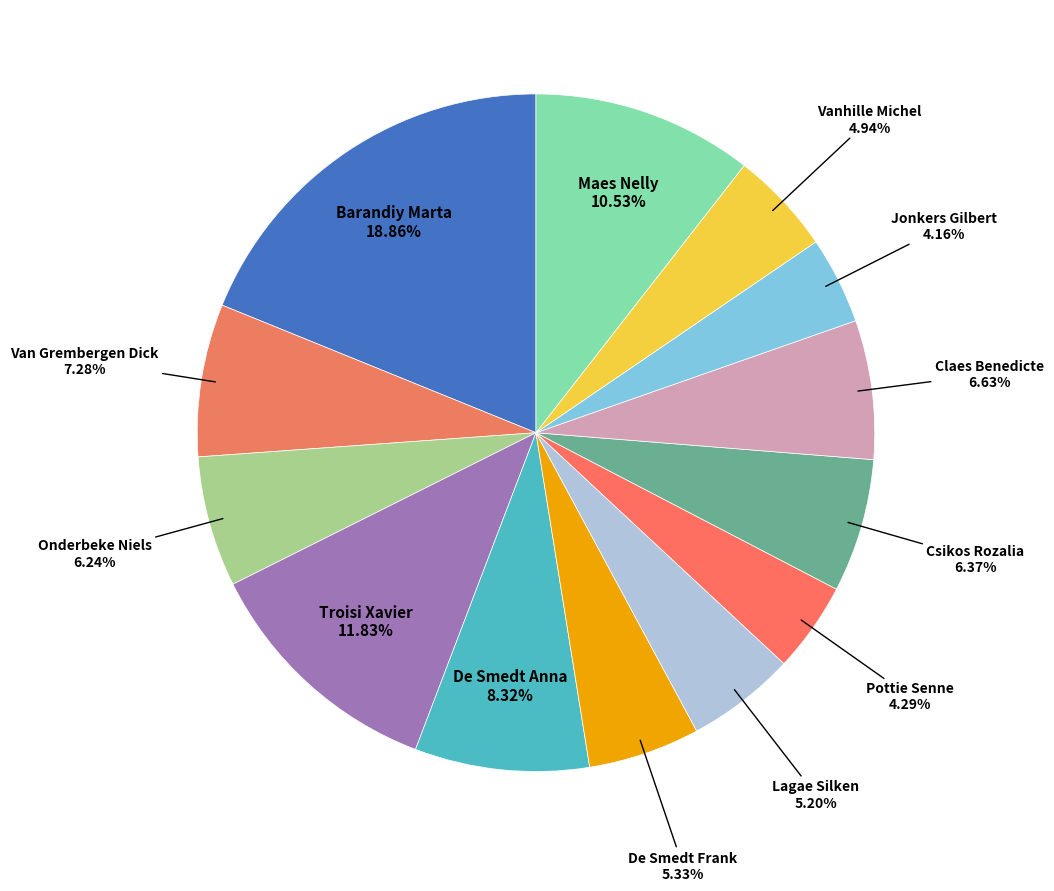

To the nearest percent, what portion does Barandiy Marta represent?

19%